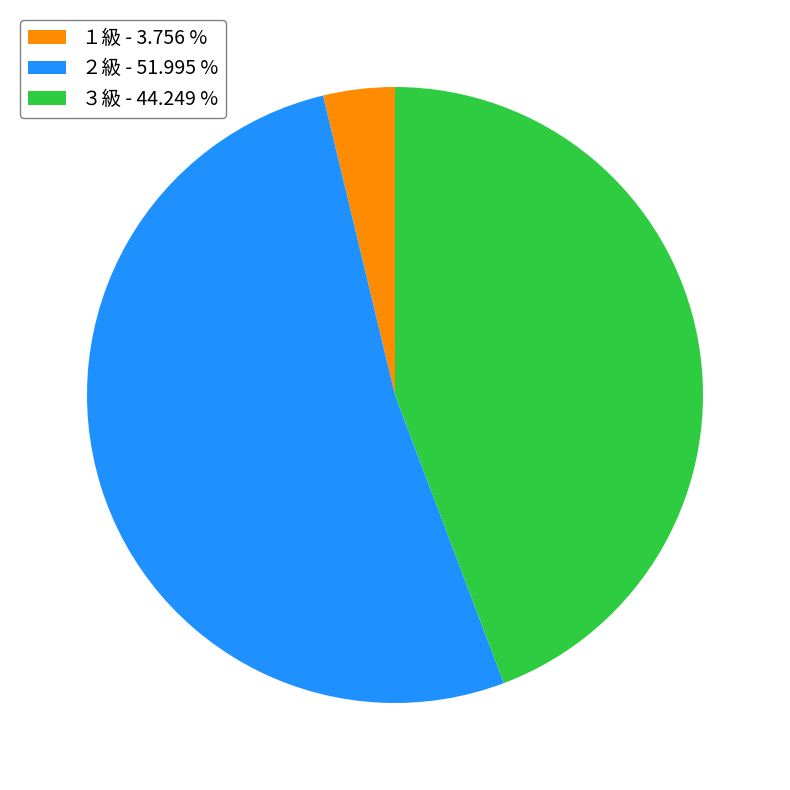

Does any single category account for the majority?

Yes